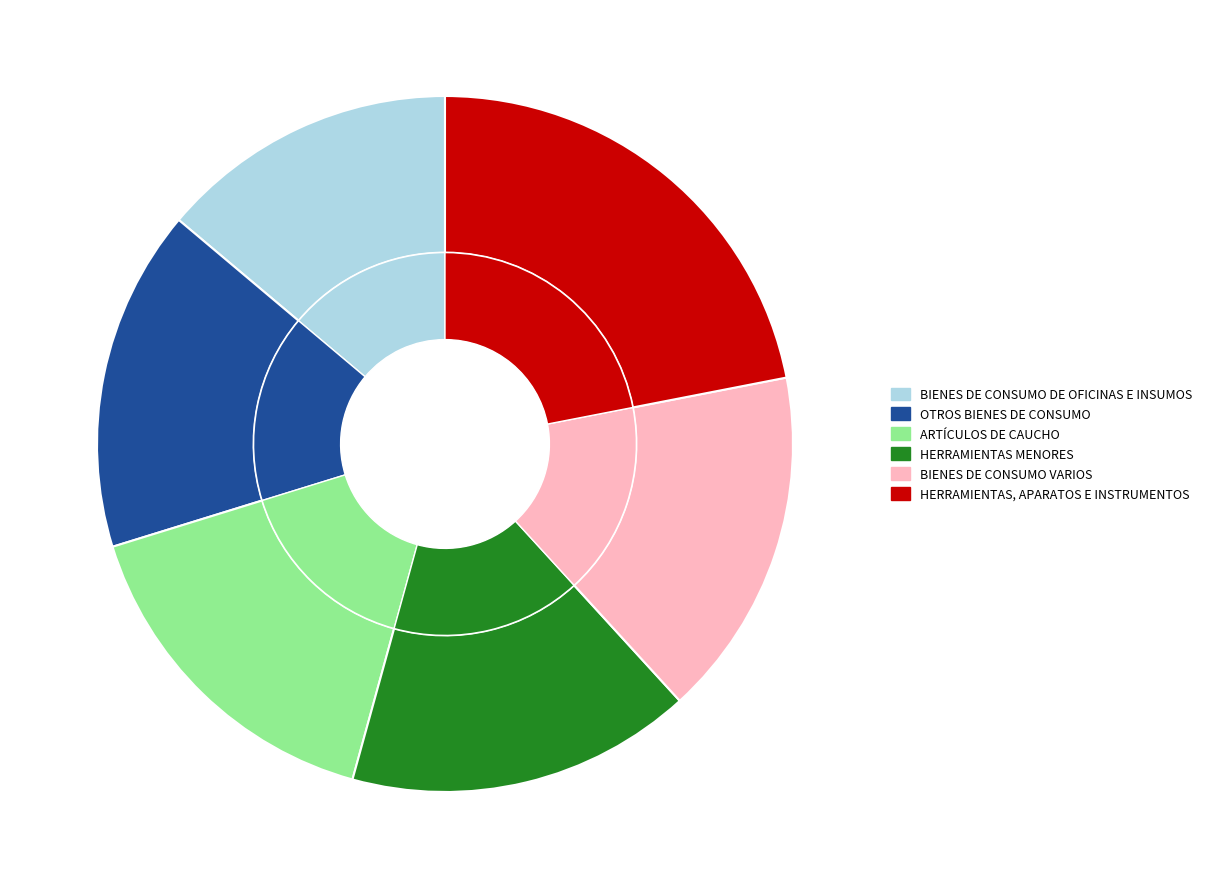

Rank the categories by value from lowest to highest.

BIENES DE CONSUMO DE OFICINAS E INSUMOS, OTROS BIENES DE CONSUMO, ARTÍCULOS DE CAUCHO, HERRAMIENTAS MENORES, BIENES DE CONSUMO VARIOS, HERRAMIENTAS, APARATOS E INSTRUMENTOS